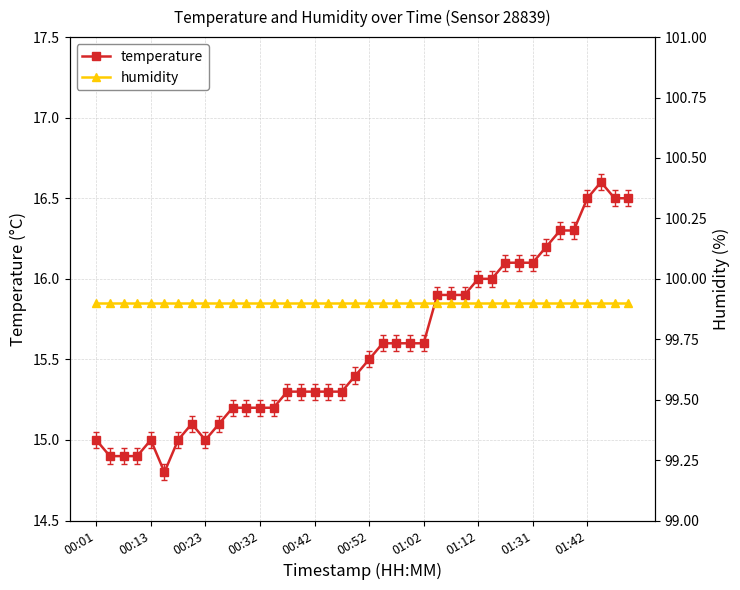

Reading left to right, transcribe all the data shown in this chart.

temperature: 15.0	14.9	14.9	14.9	15.0	14.8	15.0	15.1	15.0	15.1	15.2	15.2	15.2	15.2	15.3	15.3	15.3	15.3	15.3	15.4	15.5	15.6	15.6	15.6	15.6	15.9	15.9	15.9	16.0	16.0	16.1	16.1	16.1	16.2	16.3	16.3	16.5	16.6	16.5	16.5
humidity: 99.9	99.9	99.9	99.9	99.9	99.9	99.9	99.9	99.9	99.9	99.9	99.9	99.9	99.9	99.9	99.9	99.9	99.9	99.9	99.9	99.9	99.9	99.9	99.9	99.9	99.9	99.9	99.9	99.9	99.9	99.9	99.9	99.9	99.9	99.9	99.9	99.9	99.9	99.9	99.9